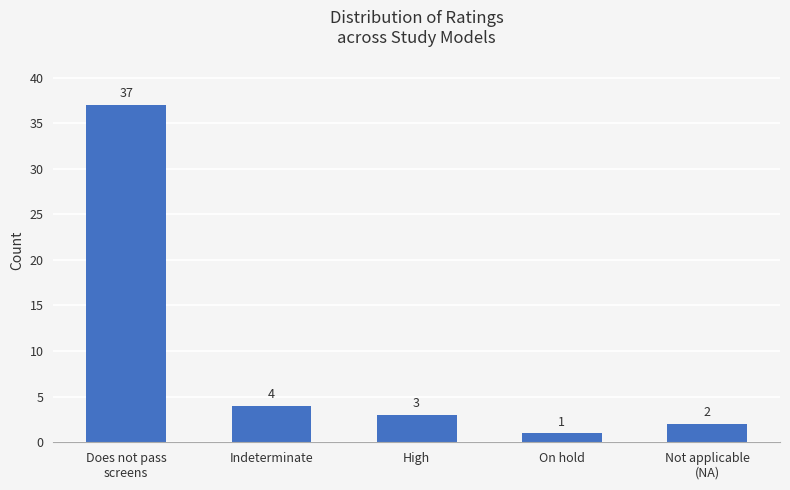

What is the sum of all values?

47